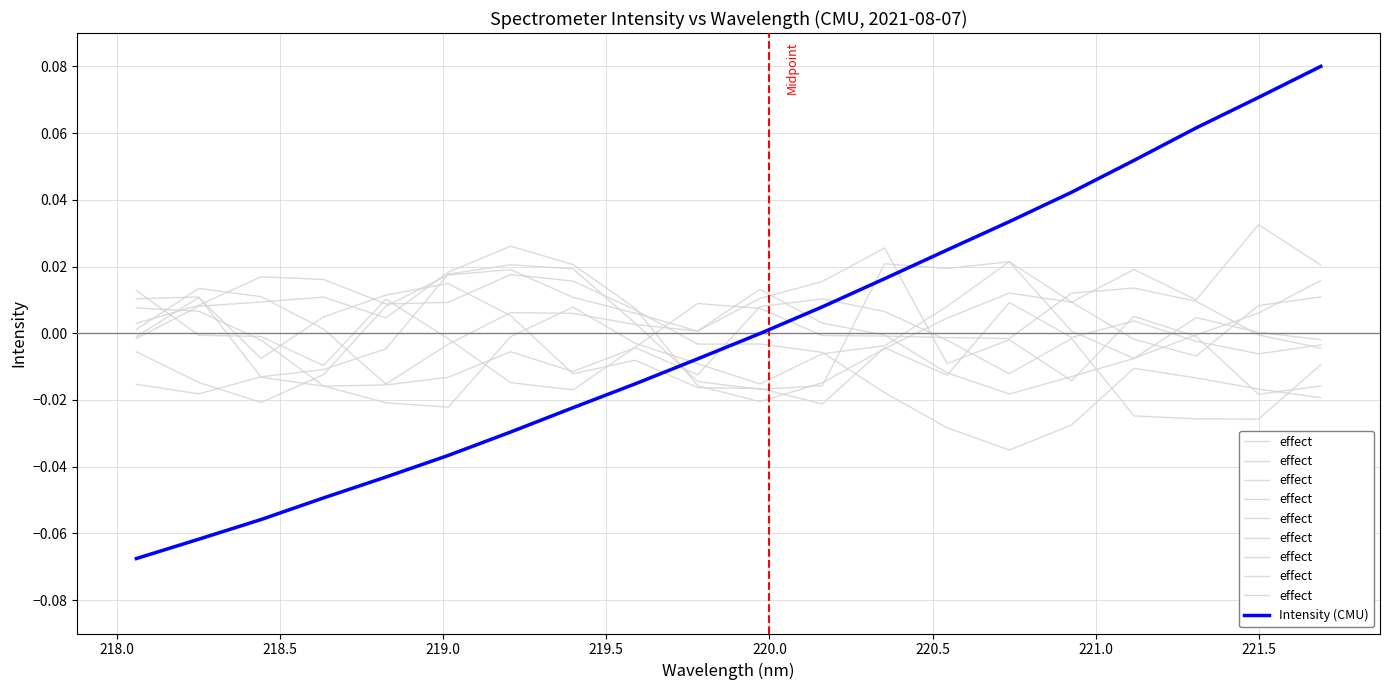

Rank the series by their maximum value, from highest to lowest.

Intensity (CMU), effect